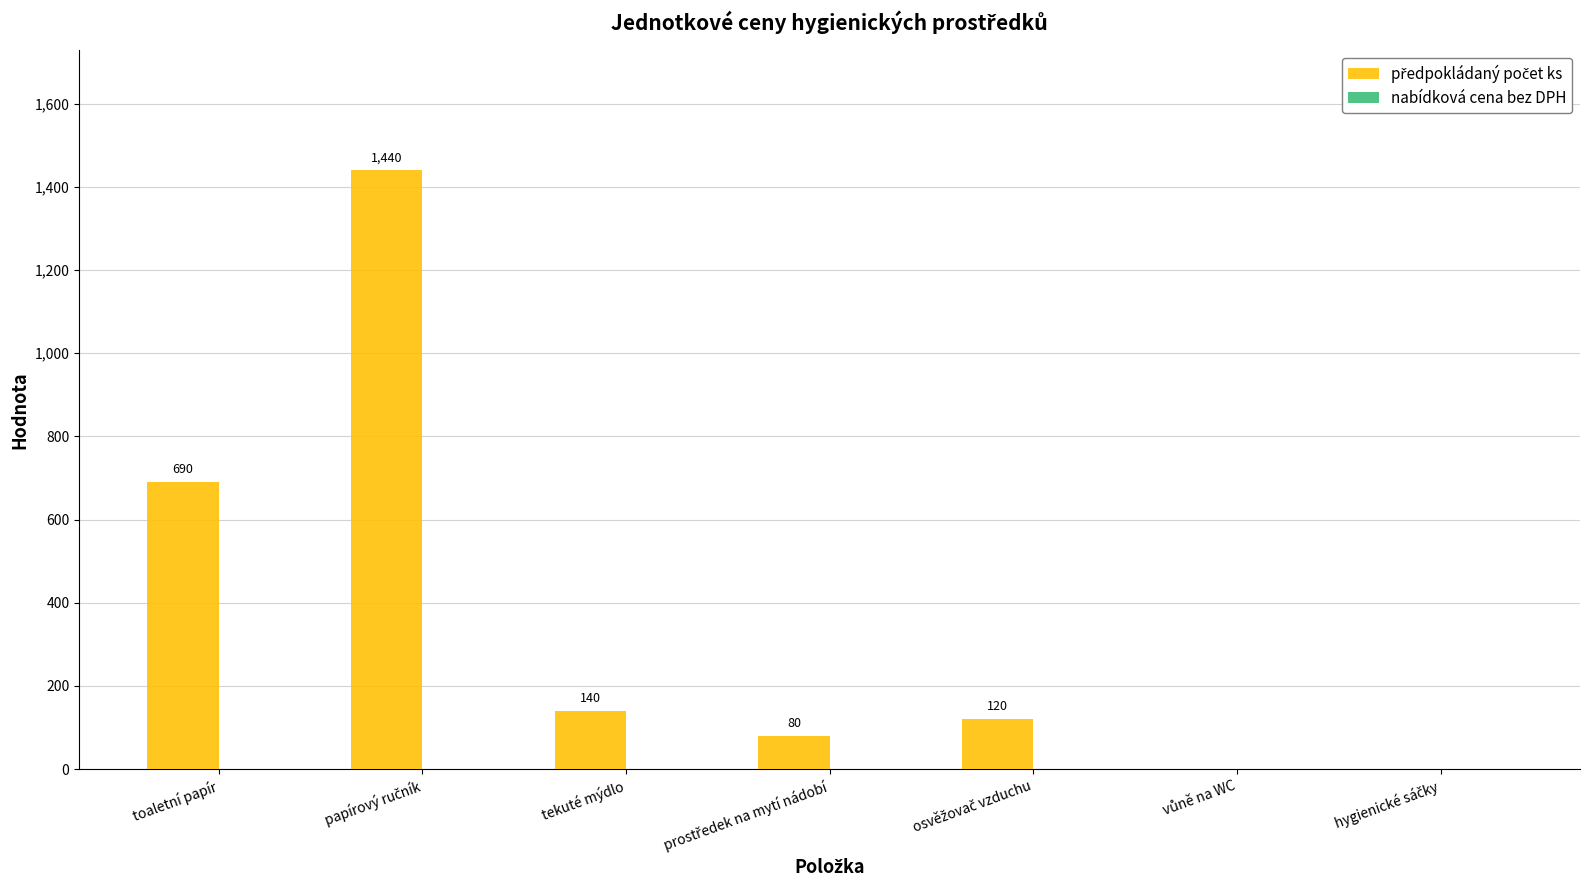

Where does the data first go above 120?

toaletní papír